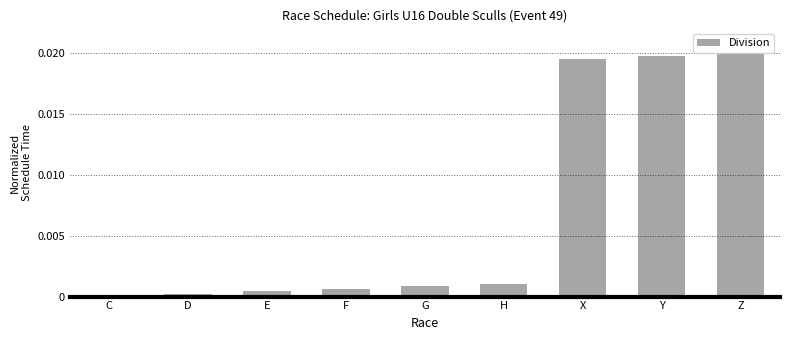

What is the sum of all values?

0.1